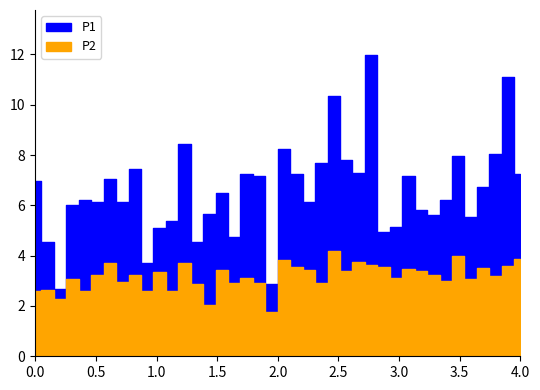

How many categories are shown in the chart?

40